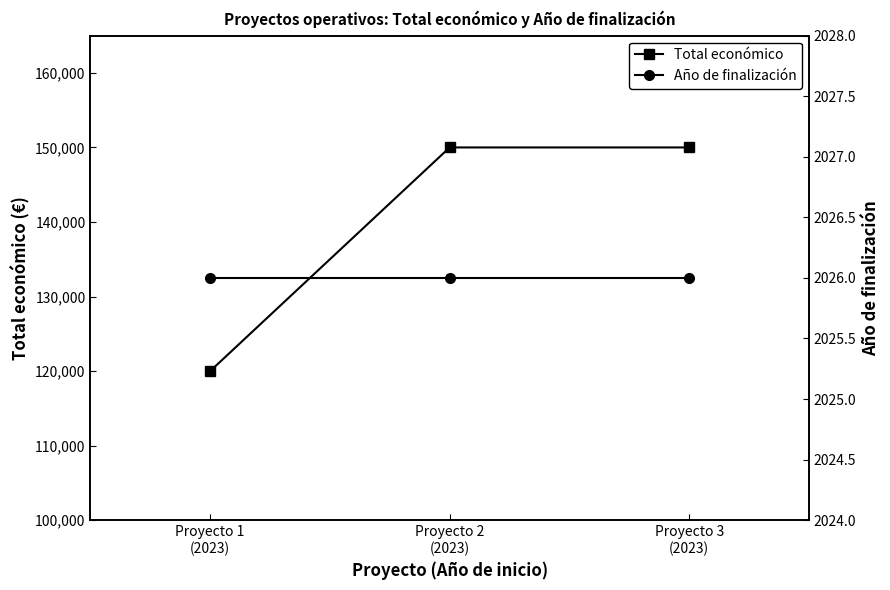

Which series has the largest total across all categories?

Total económico